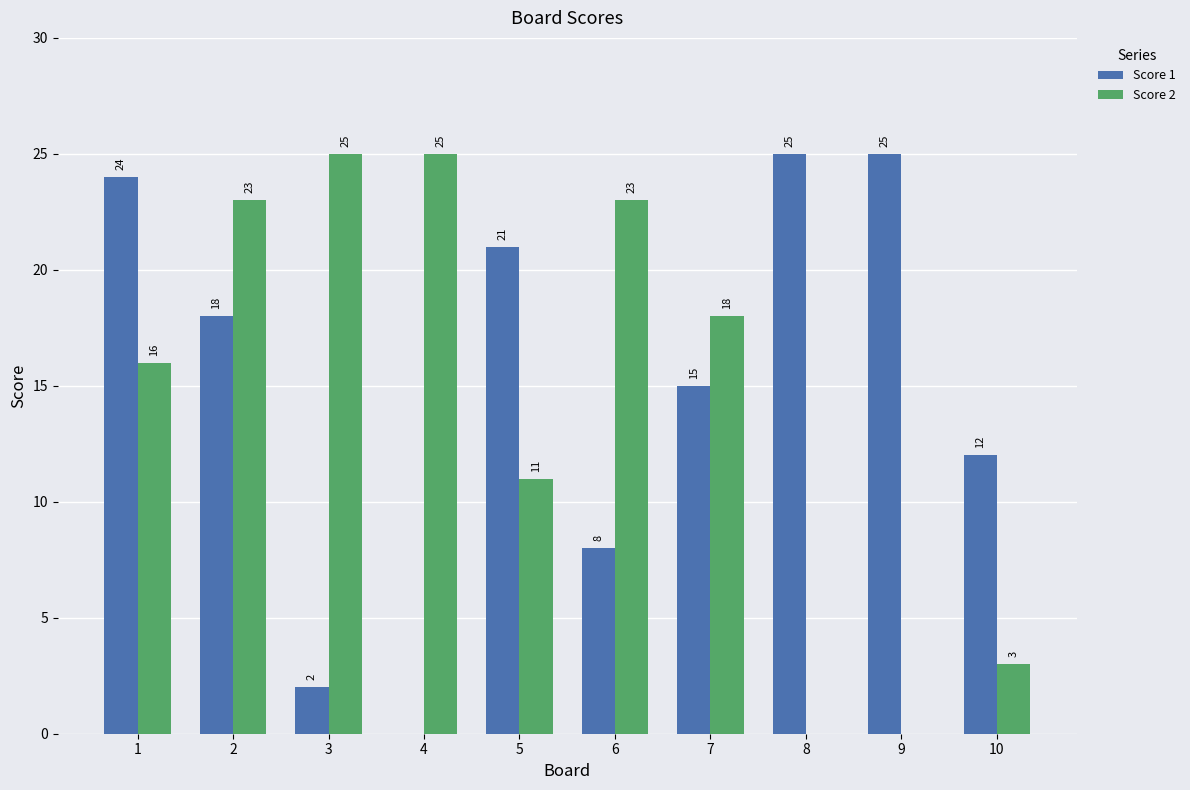

What is the highest value of the Score 2 series?

25